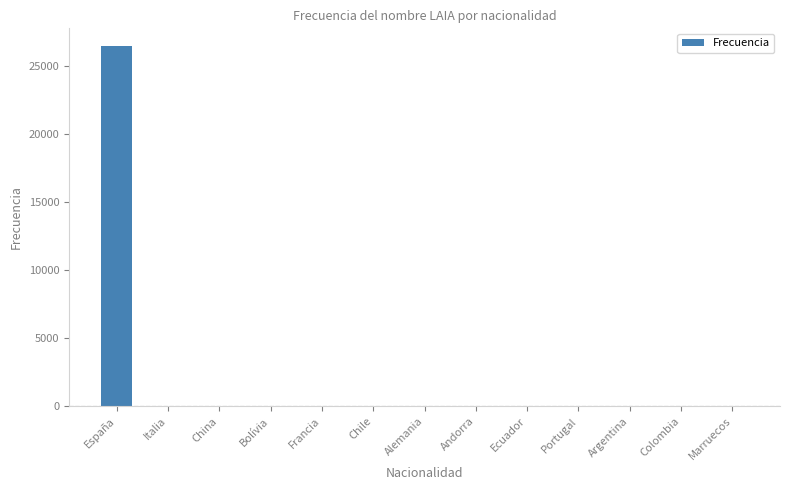

What is the maximum value shown in the chart?

26444